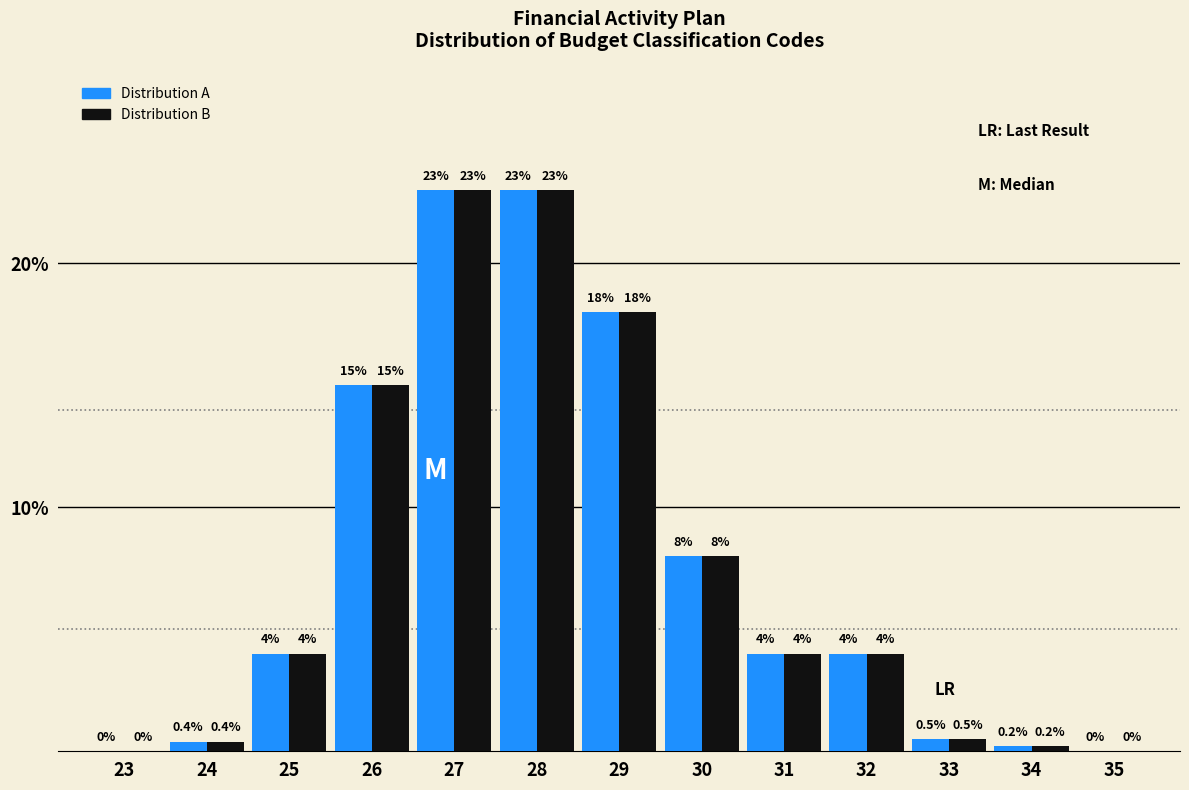

Reading left to right, extract all data points from this chart.

Distribution A: 23=0.0	24=0.4	25=4.0	26=15.0	27=23.0	28=23.0	29=18.0	30=8.0	31=4.0	32=4.0	33=0.5	34=0.2	35=0.0
Distribution B: 23=0.0	24=0.4	25=4.0	26=15.0	27=23.0	28=23.0	29=18.0	30=8.0	31=4.0	32=4.0	33=0.5	34=0.2	35=0.0